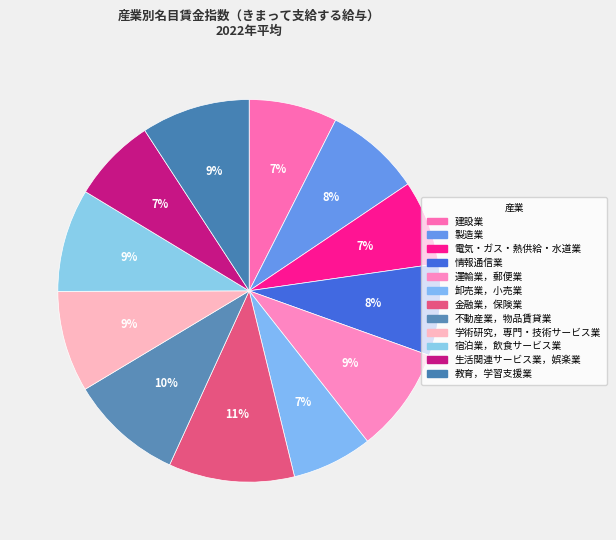

The 学術研究，専門・技術サービス業 slice represents 1% of the pie. True or false?

False